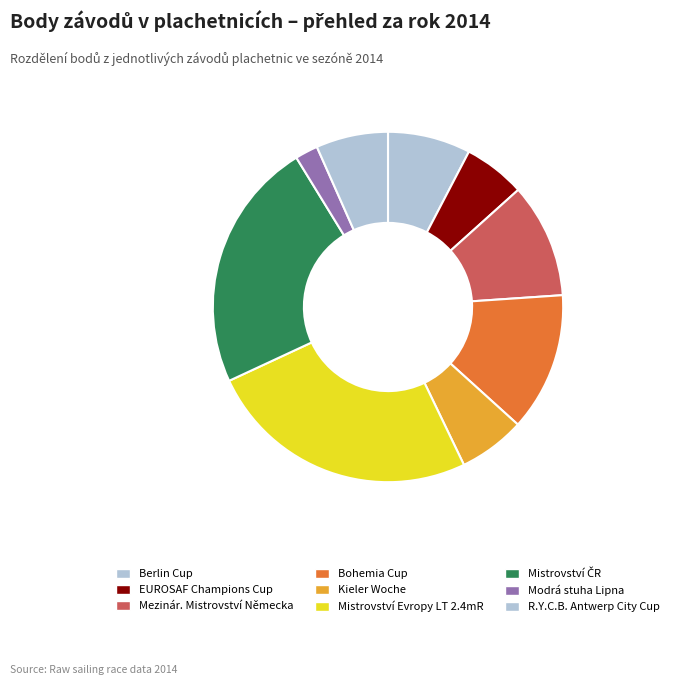

To the nearest percent, what portion does Mistrovství Evropy LT 2.4mR represent?

25%